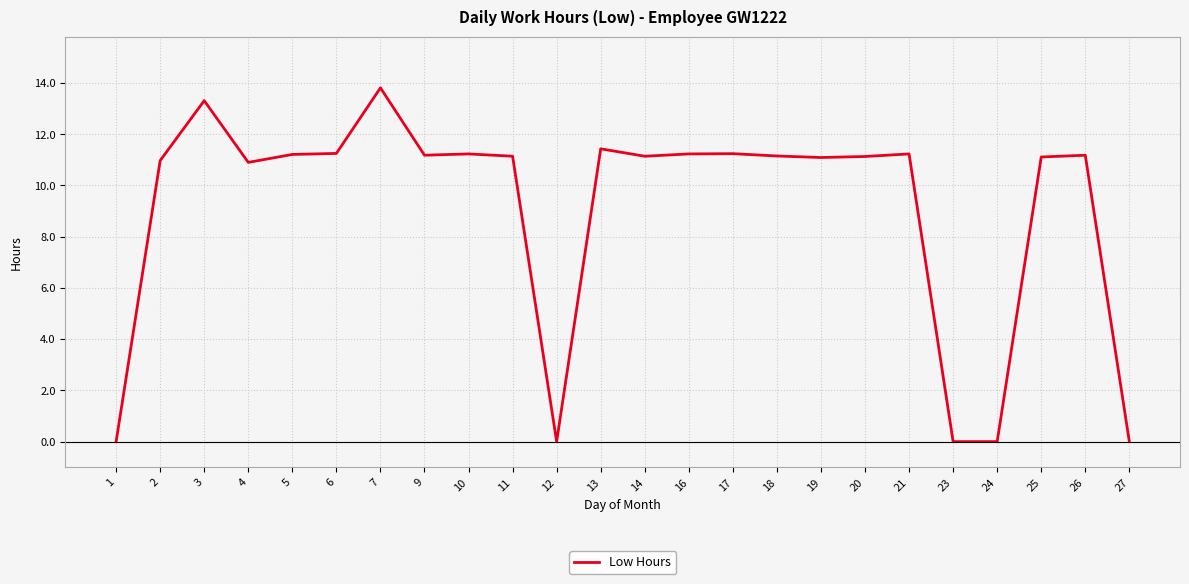

At which category does the data reach its first local peak?

3